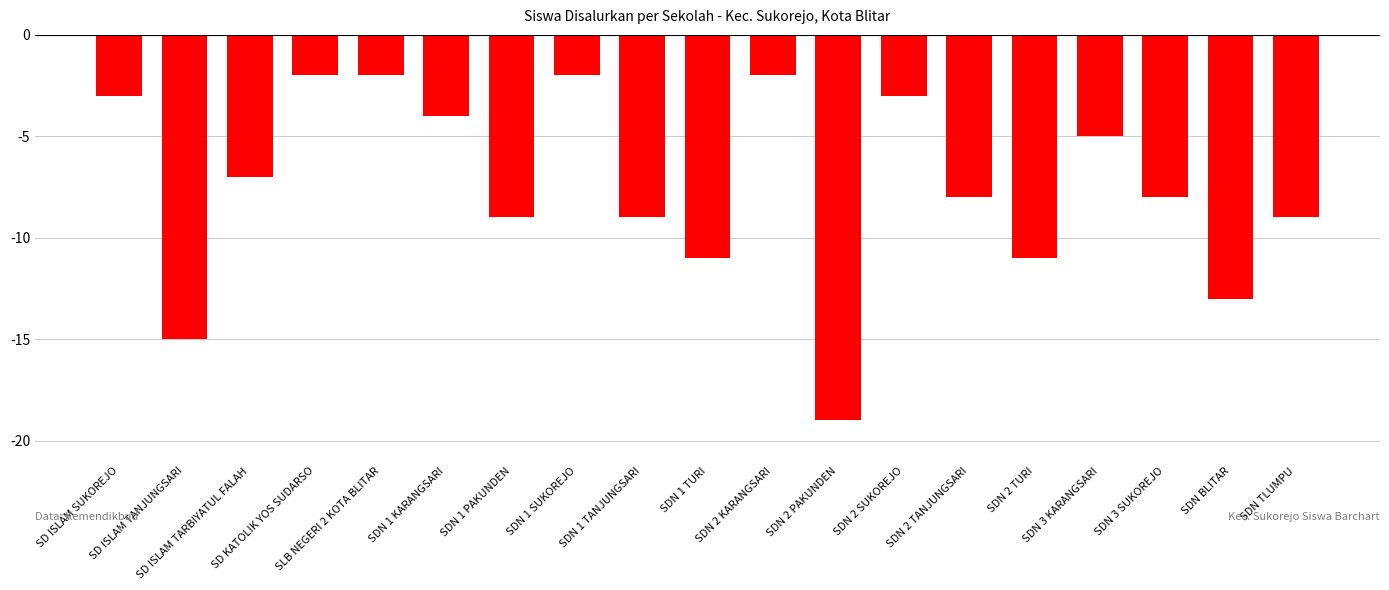

What position from the left is SLB NEGERI 2 KOTA BLITAR?

5